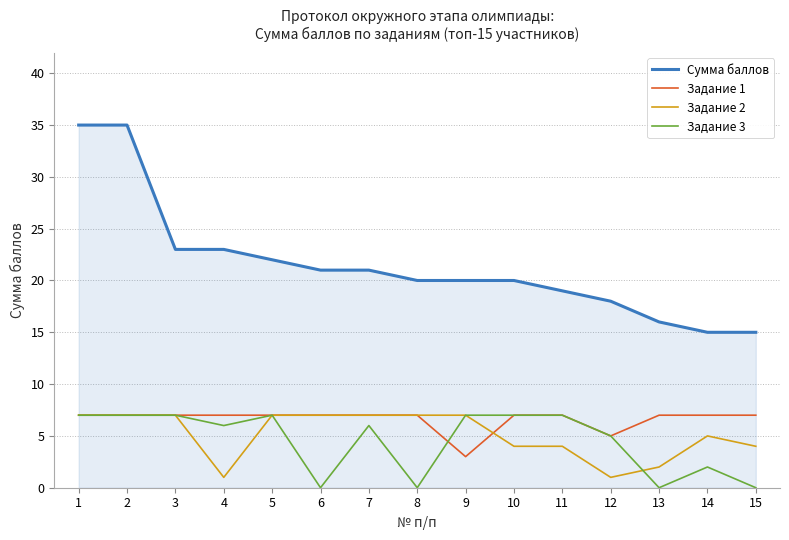

What is the difference between the highest and lowest values at 12?

17